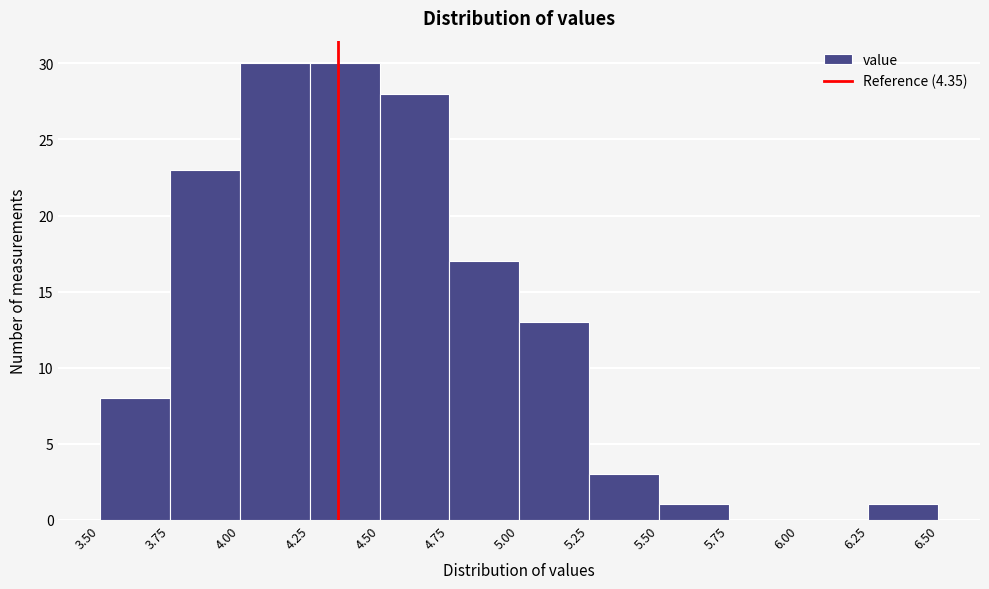

Reading left to right, transcribe this chart: for each bar, give the range it covers on the x-axis and its height. The values are not printed on the chart, so give them approximately, as read against the axis.

3.50 to 3.75: 8
3.75 to 4.00: 23
4.00 to 4.25: 30
4.25 to 4.50: 30
4.50 to 4.75: 28
4.75 to 5.00: 17
5.00 to 5.25: 13
5.25 to 5.50: 3
5.50 to 5.75: 1
5.75 to 6.00: 0
6.00 to 6.25: 0
6.25 to 6.50: 1